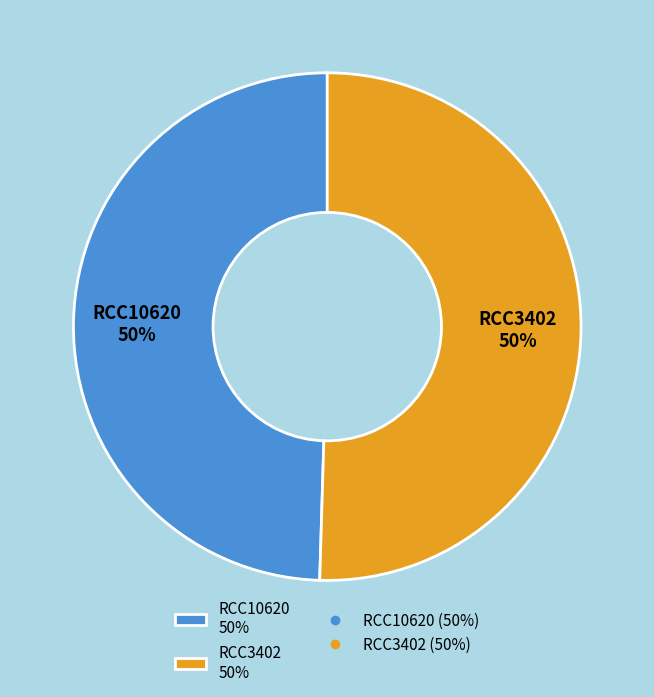

Combined, do RCC3402 50% and RCC10620 50% account for over 50%?

Yes